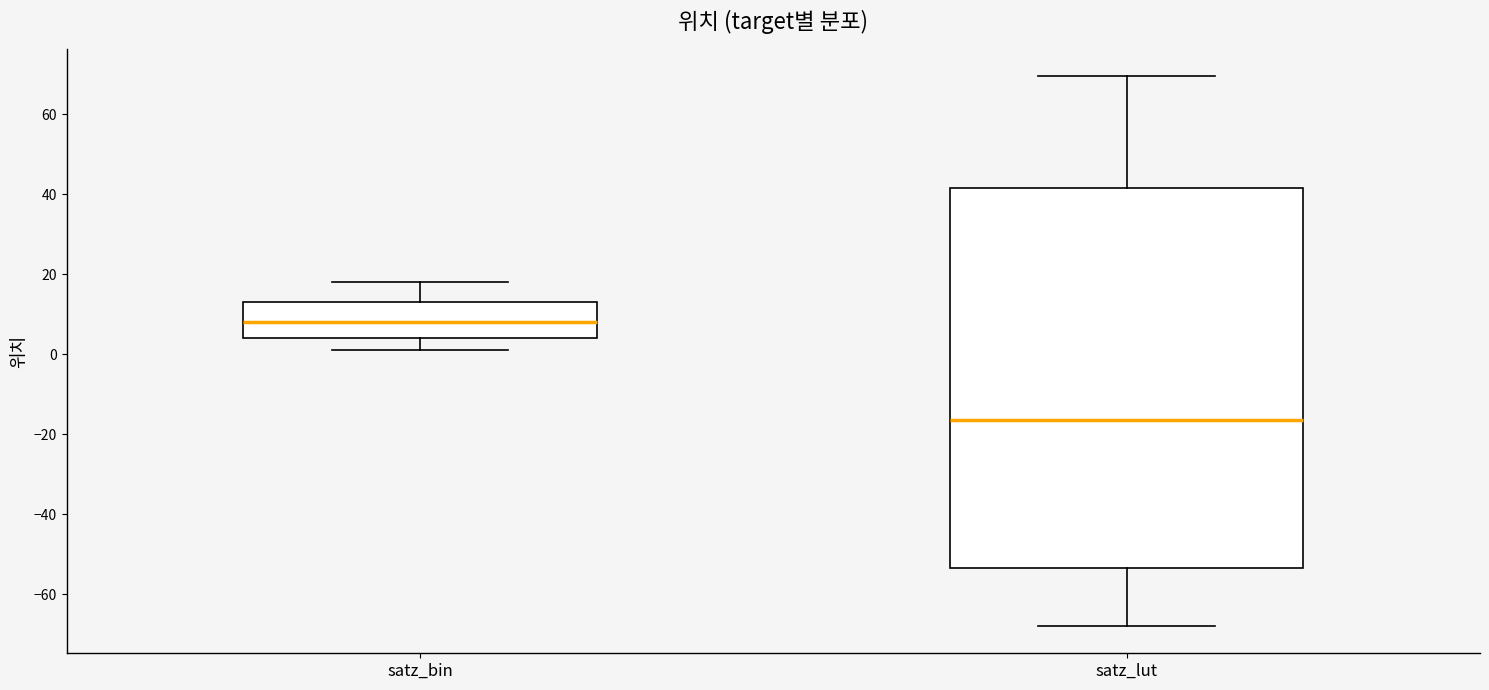

Which box is the tallest, from its lower edge to its upper edge?

satz_lut